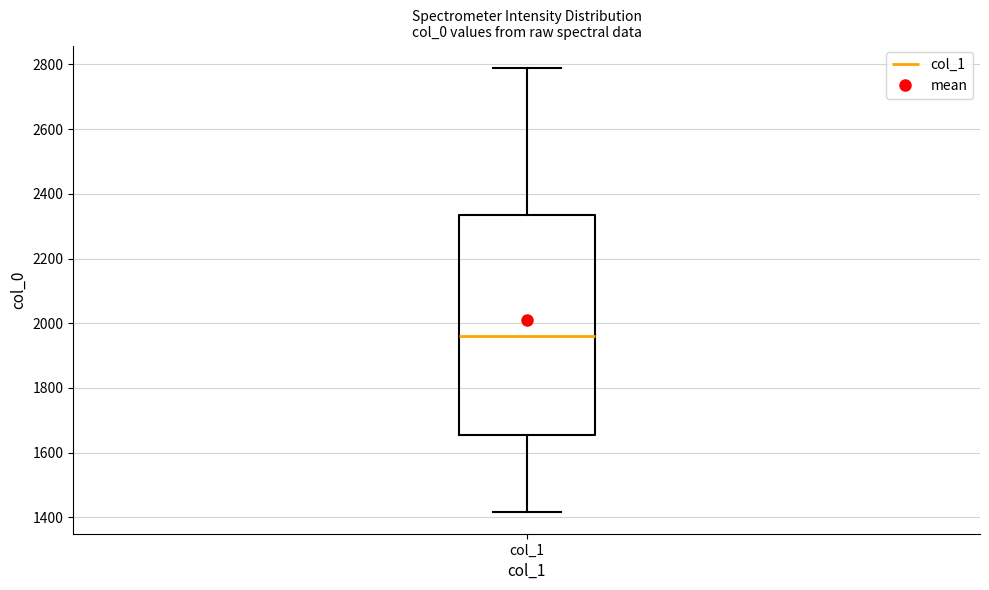

Transcribe this box plot: give where the median line is, the range the box spans, and where the two whiskers end, as read against the y-axis. The values are not printed on the chart, so give them approximately, as read against the axis.

median 1960, box 1660 to 2340, whiskers 1420 to 2780